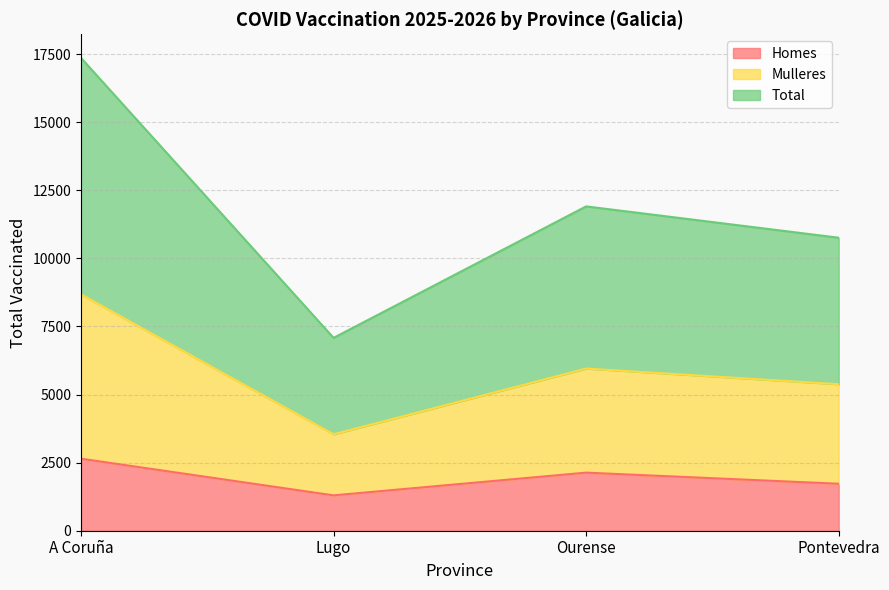

Between Pontevedra and Ourense, which is larger?

Ourense